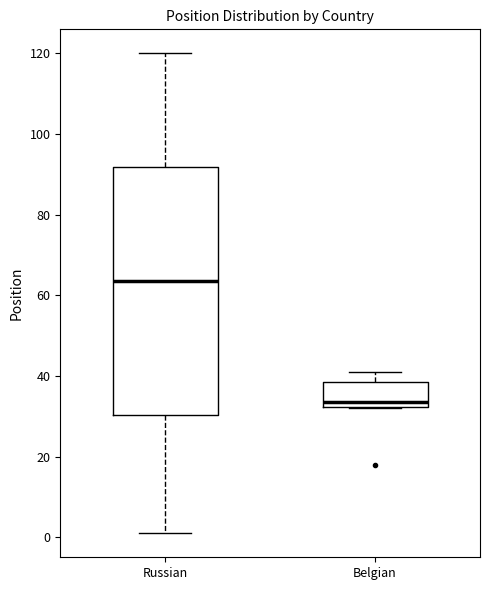

Comparing the boxes themselves (not the whiskers), which one is the tallest?

Russian